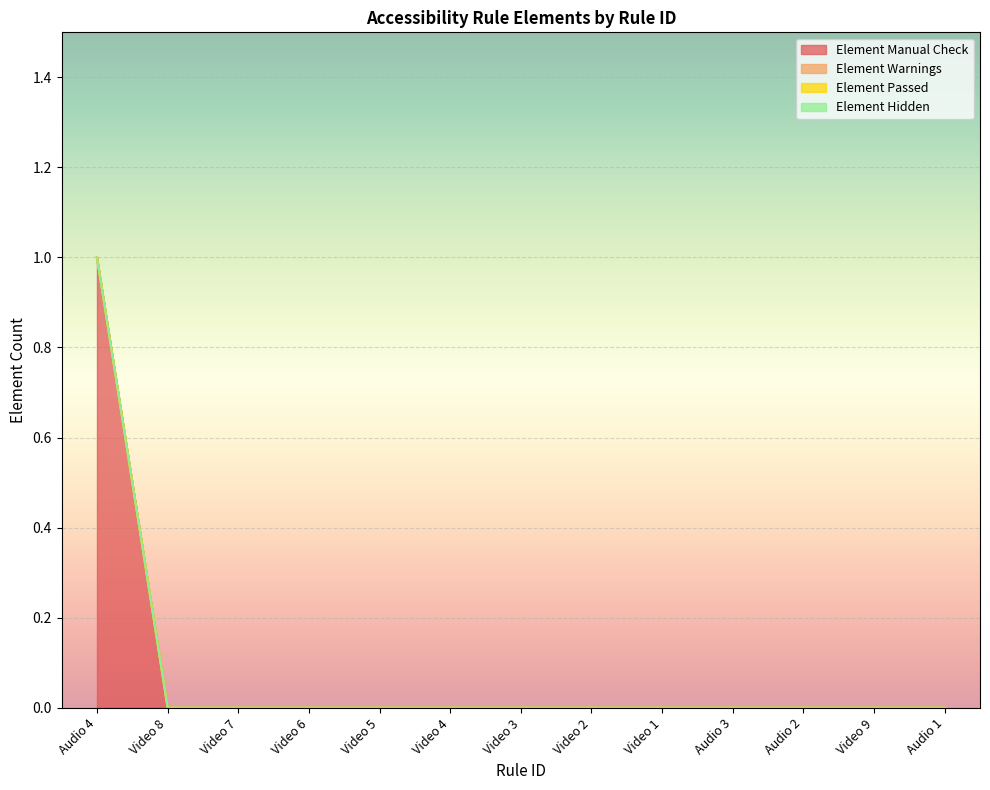

At Video 1, list the series in order from smallest to largest.

Element Manual Check, Element Warnings, Element Passed, Element Hidden